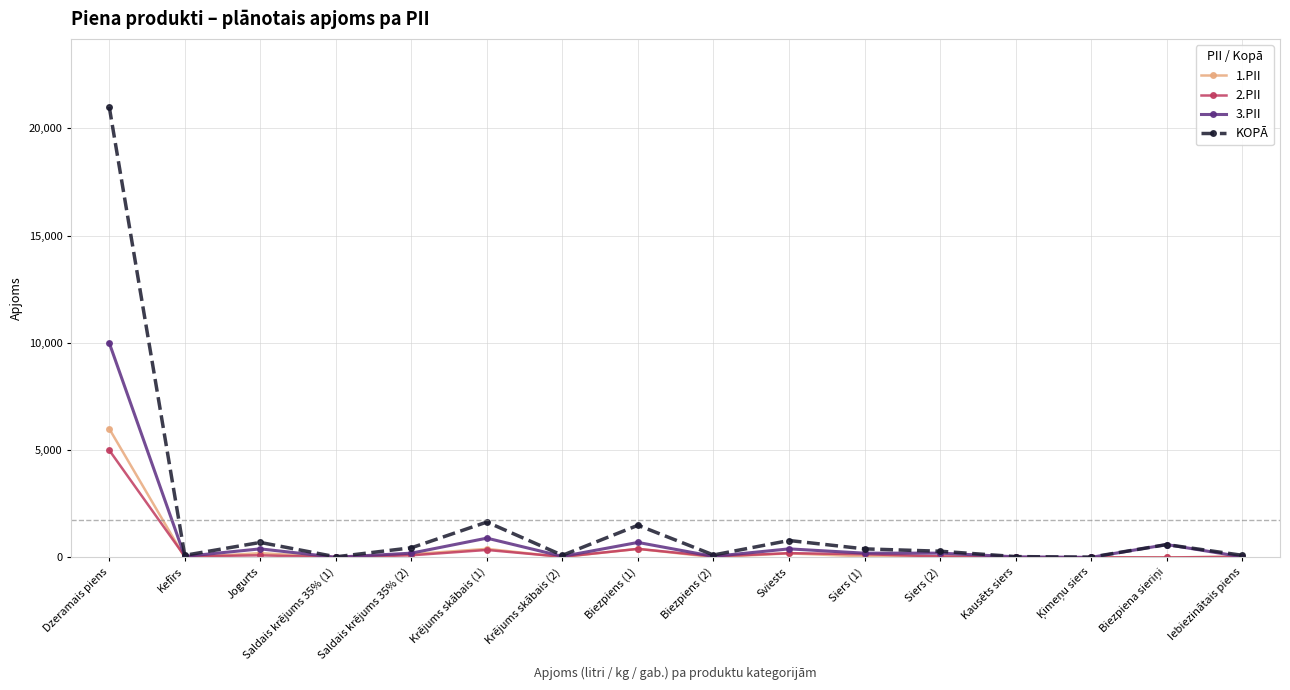

Which category has the highest value across all series?

Dzeramais piens